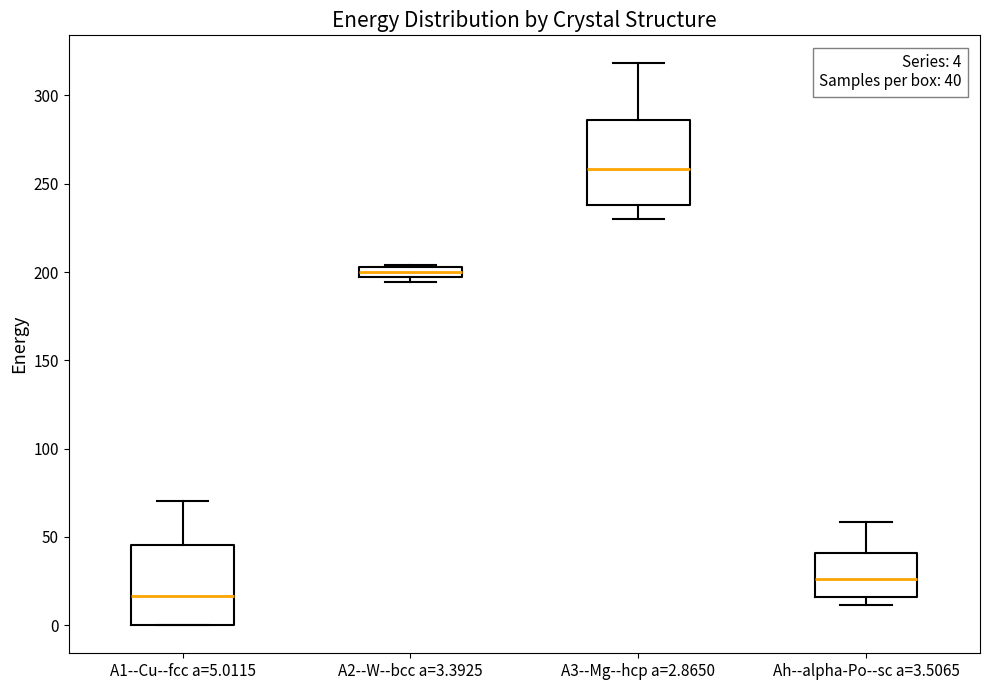

Which box has the lowest median line?

A1--Cu--fcc a=5.0115